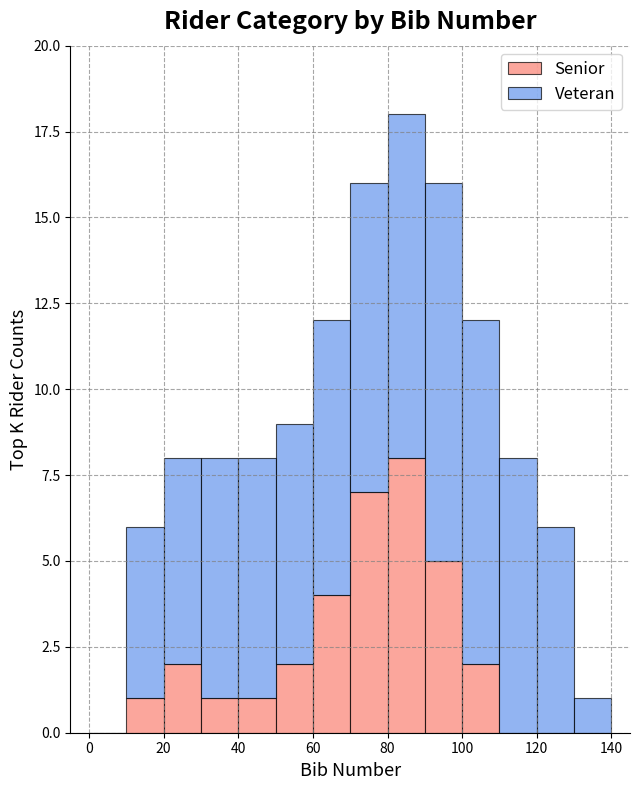

How many series are shown in this chart?

2